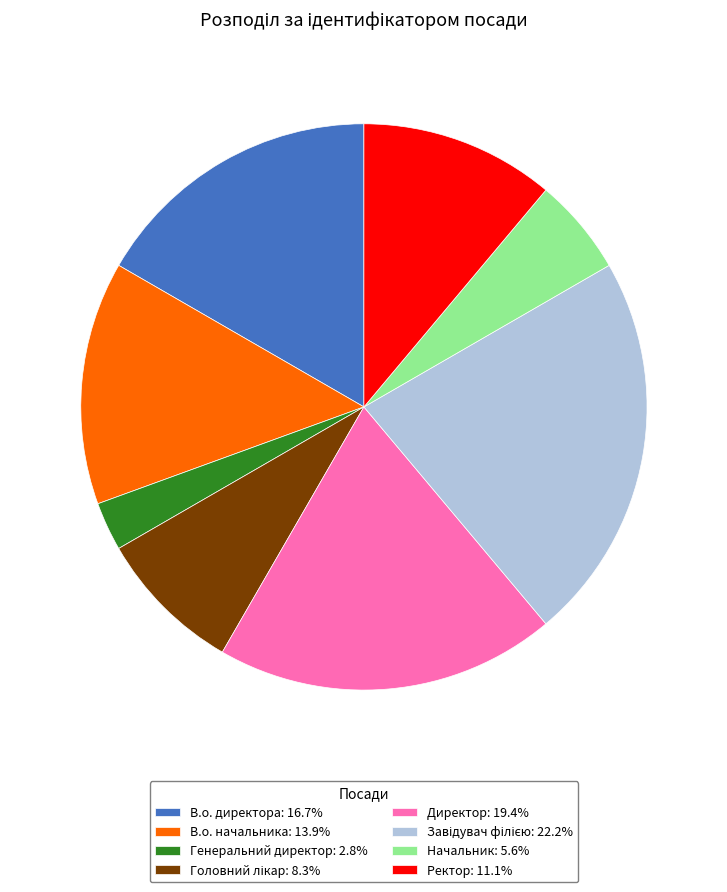

Is there any slice that represents more than half of the pie?

No